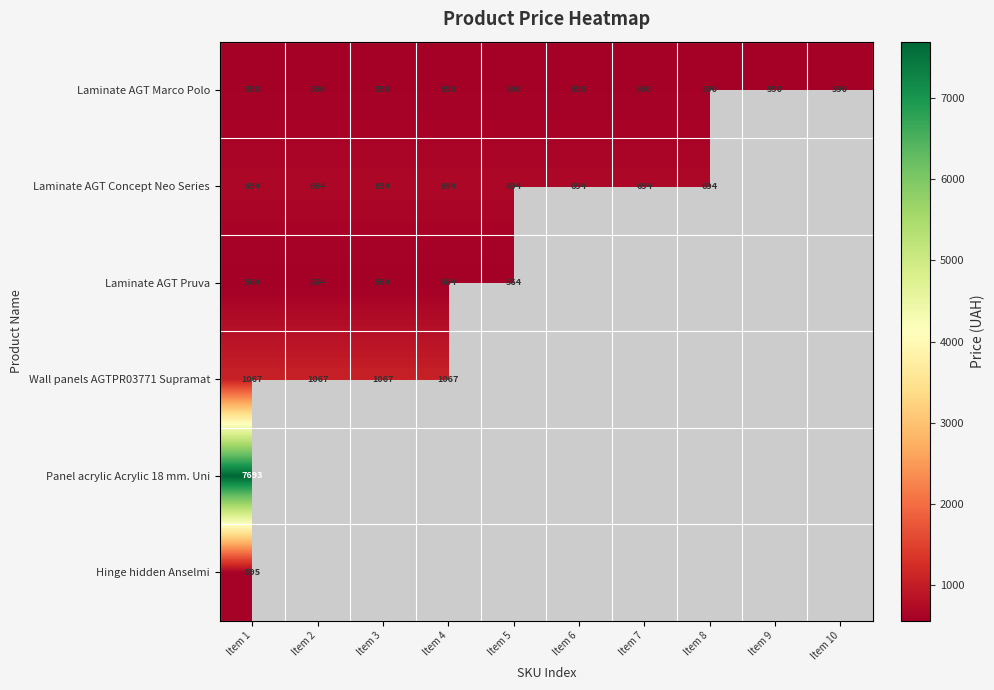

The value of Wall panels AGTPR03771 Supramat at Item 4 is 1602. True or false?

False